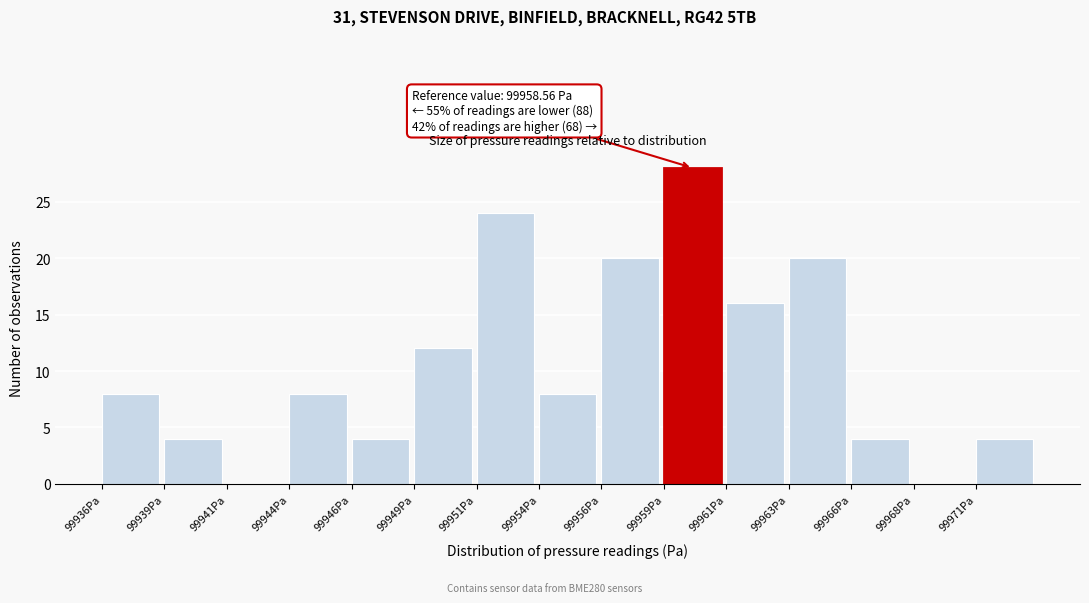

Reading left to right, list all the values displayed in this chart.

99936Pa=8	99939Pa=4	99941Pa=0	99944Pa=8	99946Pa=4	99949Pa=12	99951Pa=24	99954Pa=8	99956Pa=20	99959Pa=28	99961Pa=16	99963Pa=20	99966Pa=4	99968Pa=0	99971Pa=4